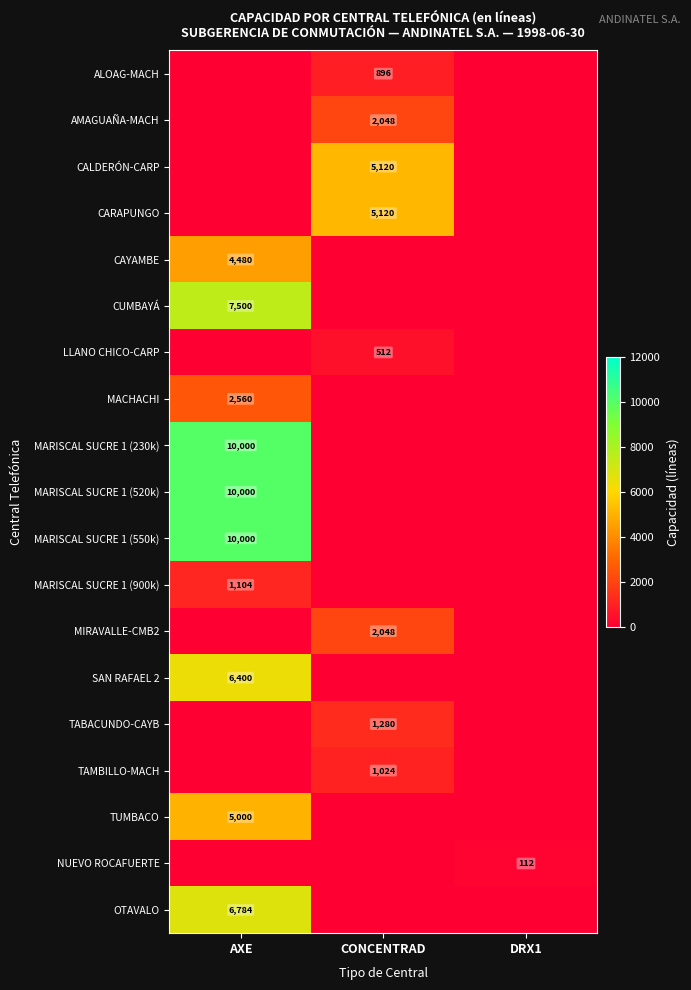

The OTAVALO series shows 6784 at AXE. True or false?

True